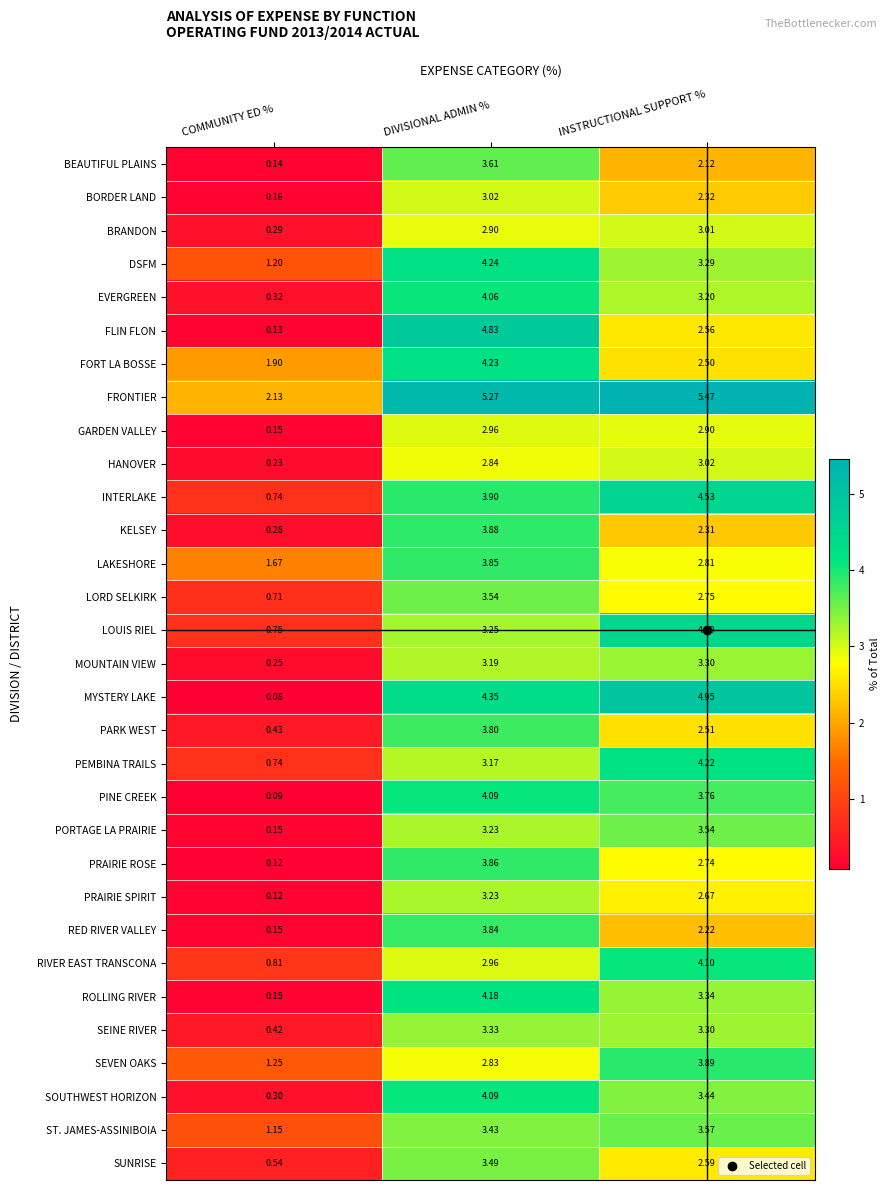

How many values in the ROLLING RIVER series exceed 3?

2